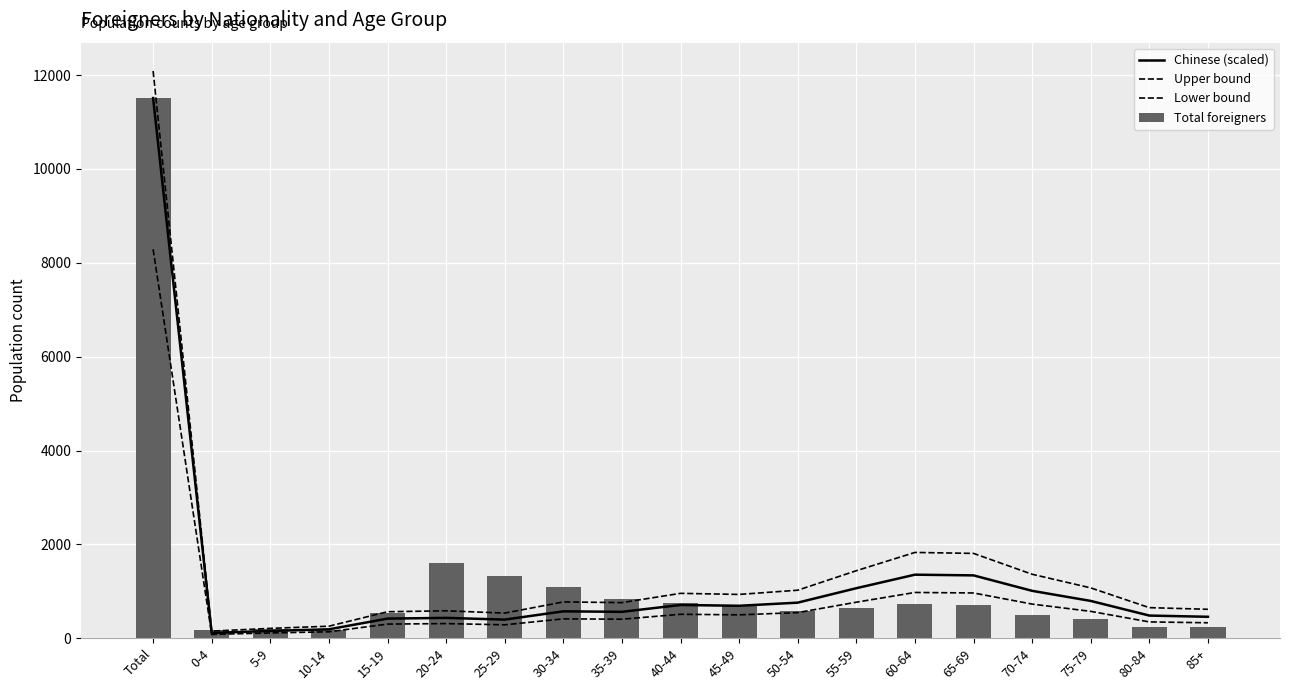

What is the difference between the maximum and minimum values in the Lower bound series?

8208.1